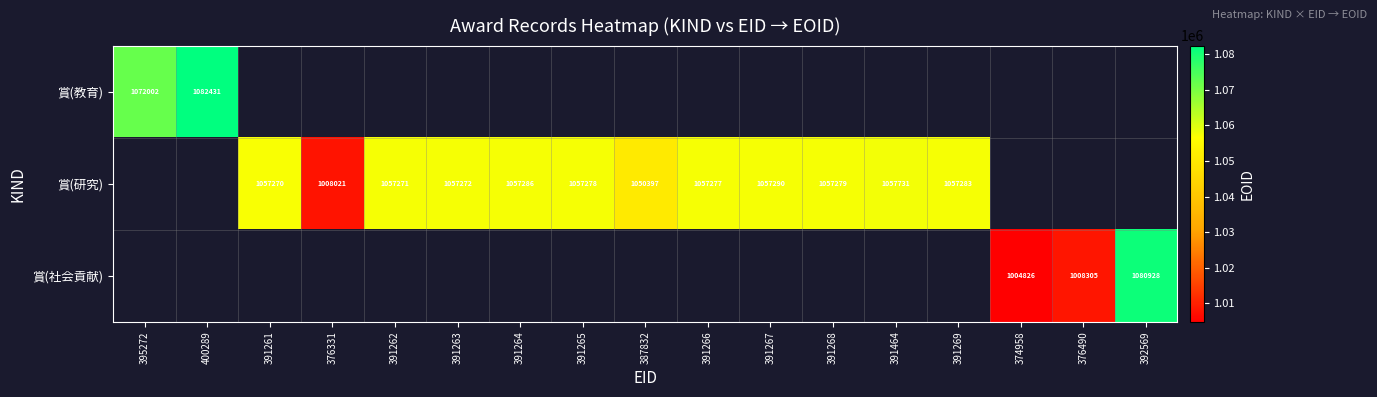

Is it true that 賞(社会貢献) equals 1673765 at 376490?

False